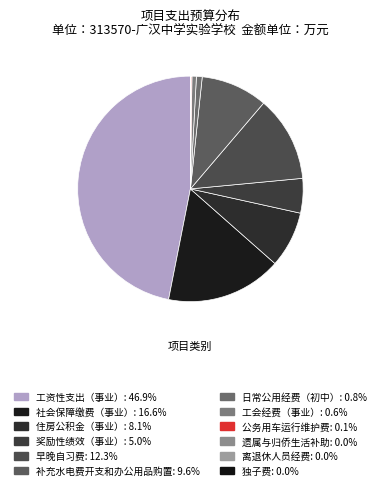

The 离退休人员经费 slice represents 0% of the pie. True or false?

True